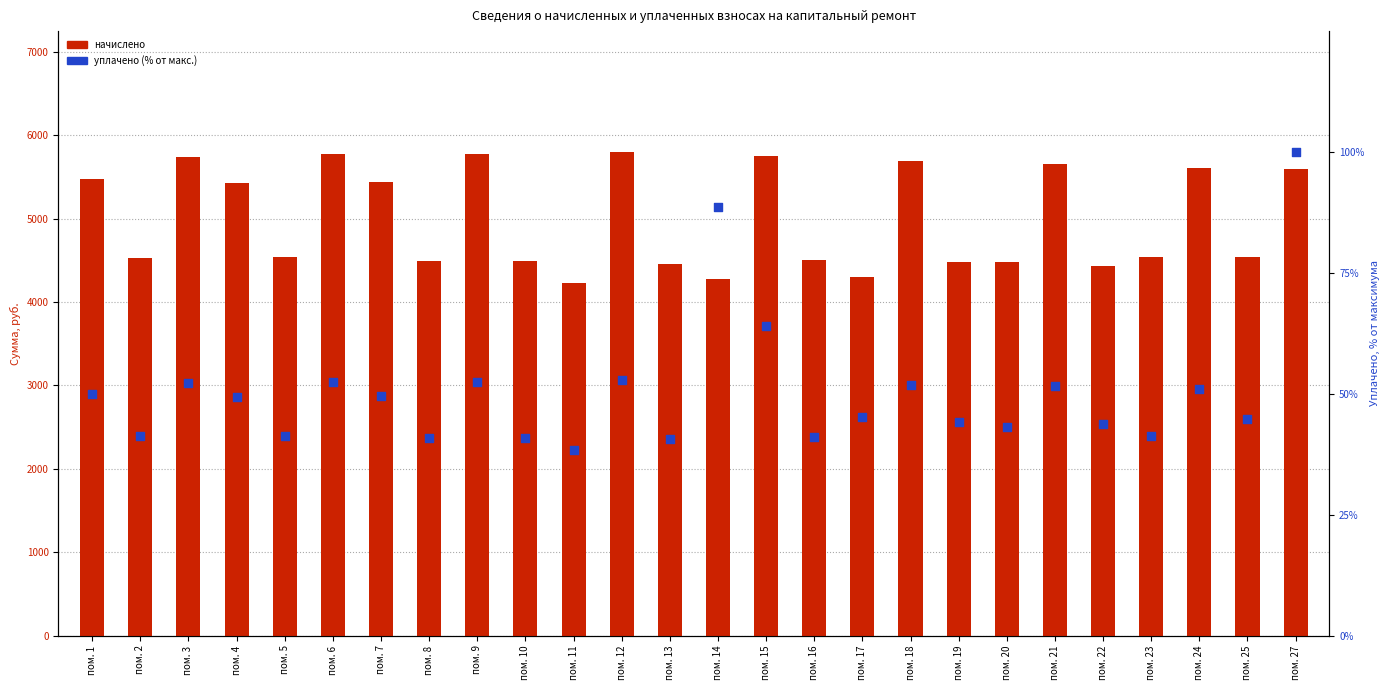

Which series has the largest total across all categories?

начислено